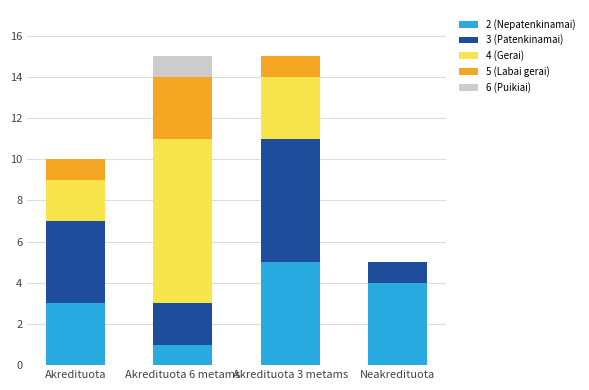

What is the total value across all series at Akredituota 6 metams?

15